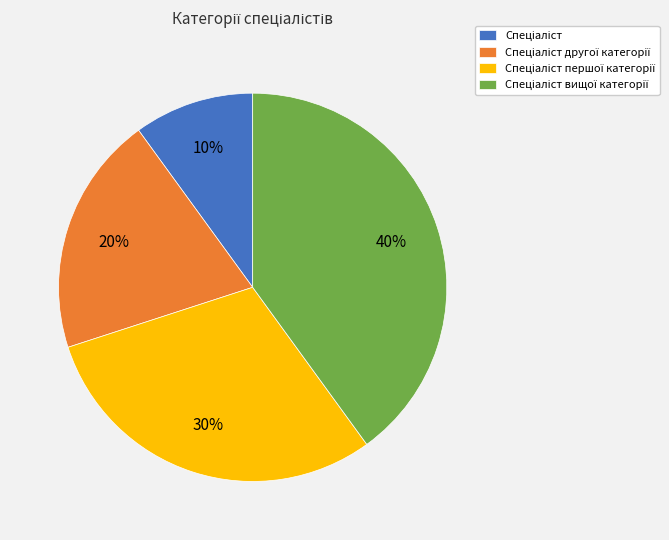

To the nearest percent, what is the difference between the largest and smallest slice percentages?

30%